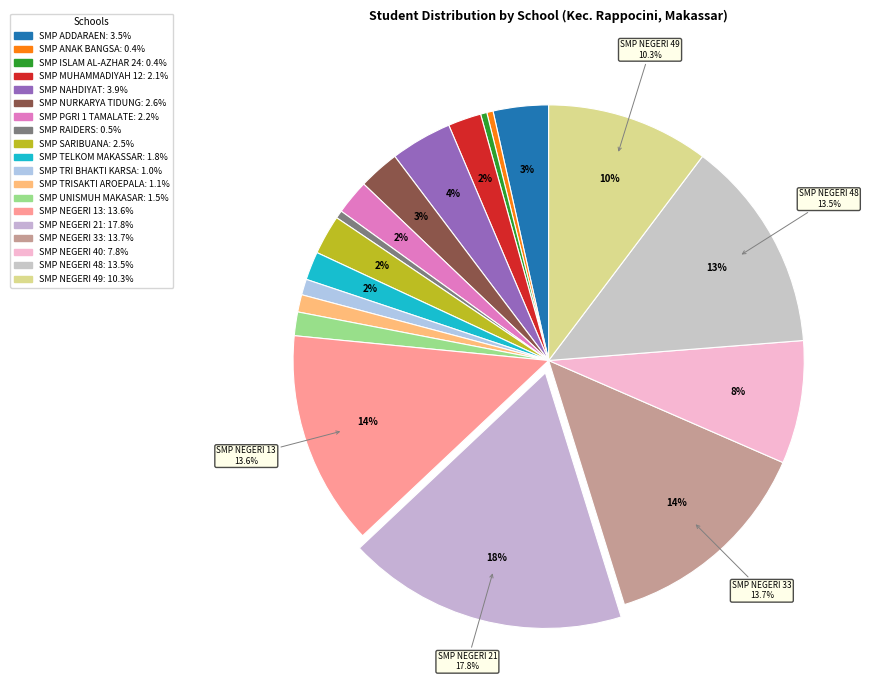

Is there any slice that represents more than half of the pie?

No